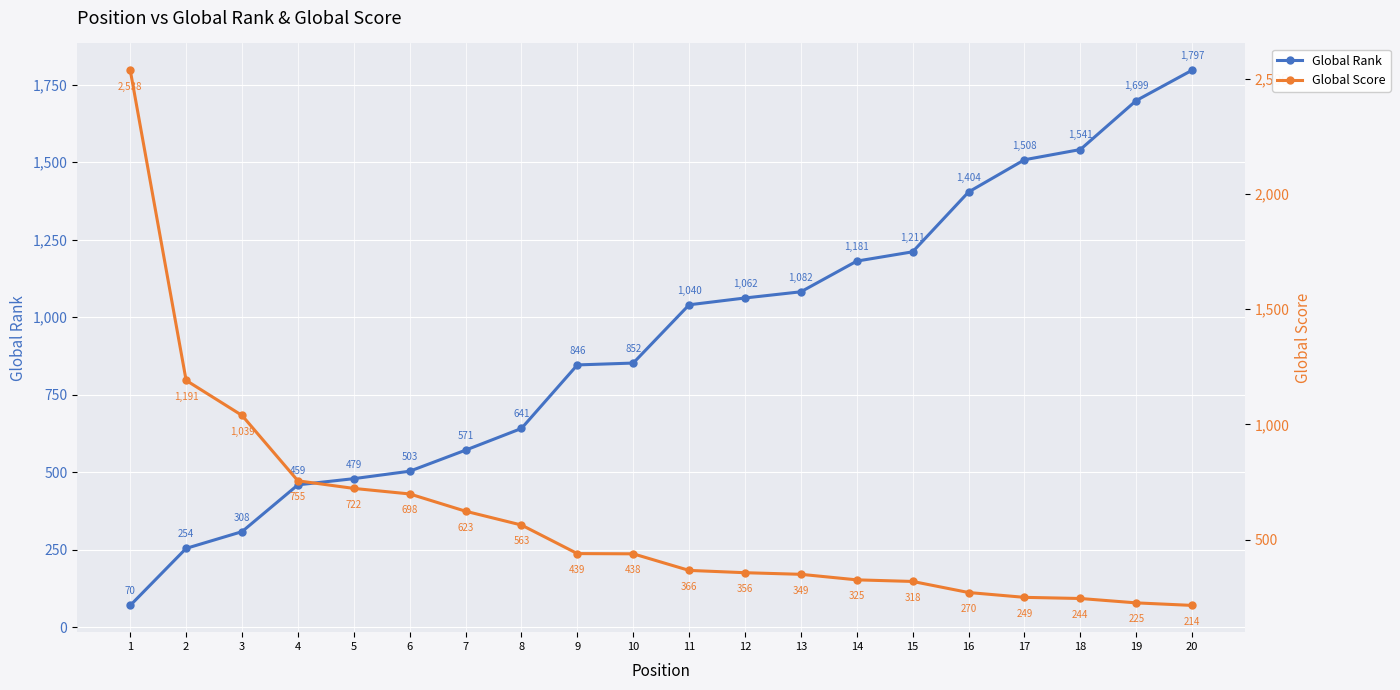

Which has a higher value, 15 or 1?

15